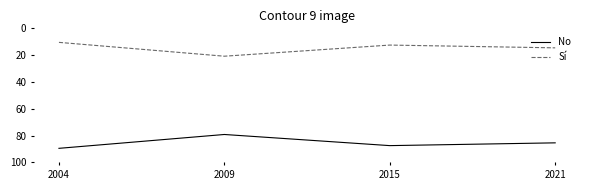

At 2015, list the series in order from largest to smallest.

No, Sí